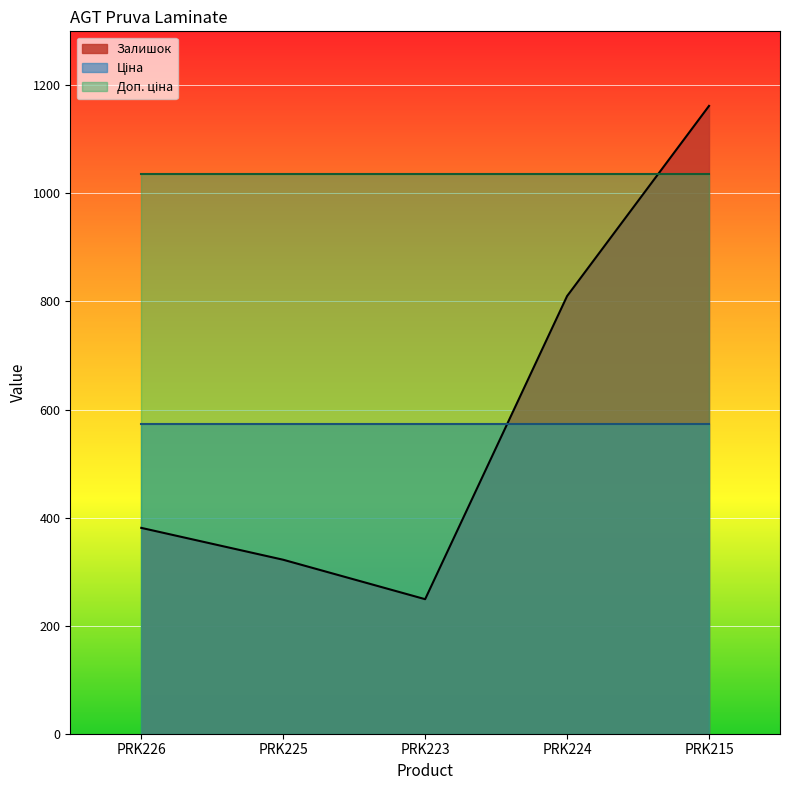

Which series has the largest total across all categories?

Доп. ціна